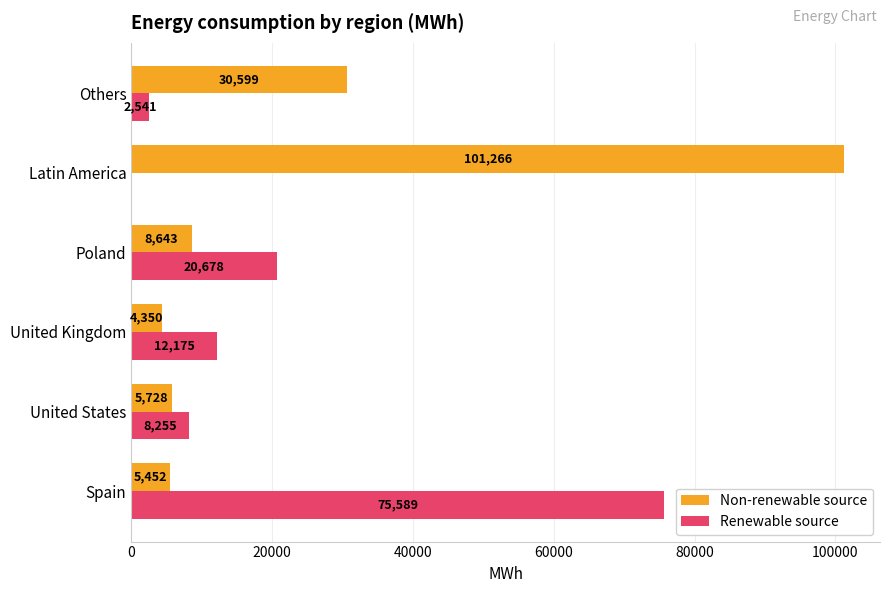

How many distinct data groups are displayed?

2